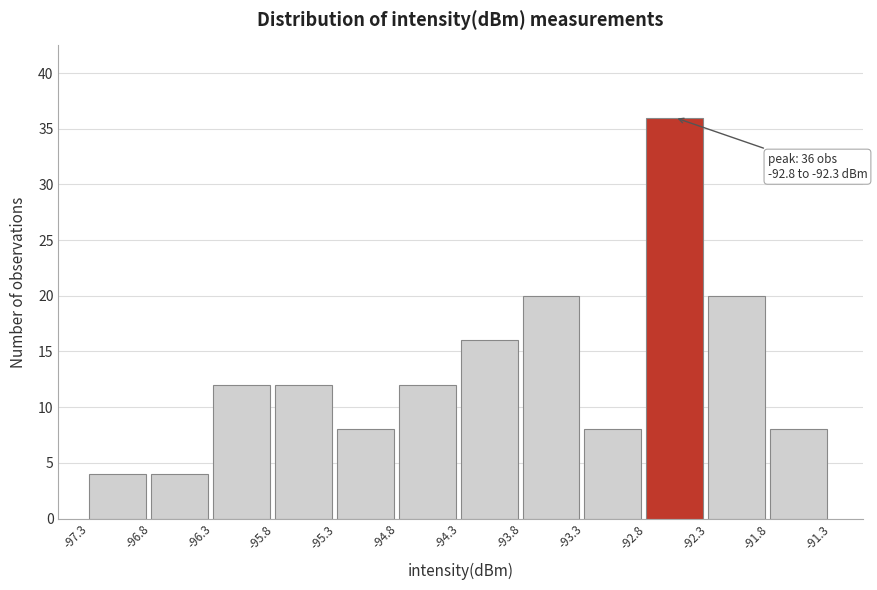

Over which range of the x-axis is the bar tallest?

-92.8 to -92.3